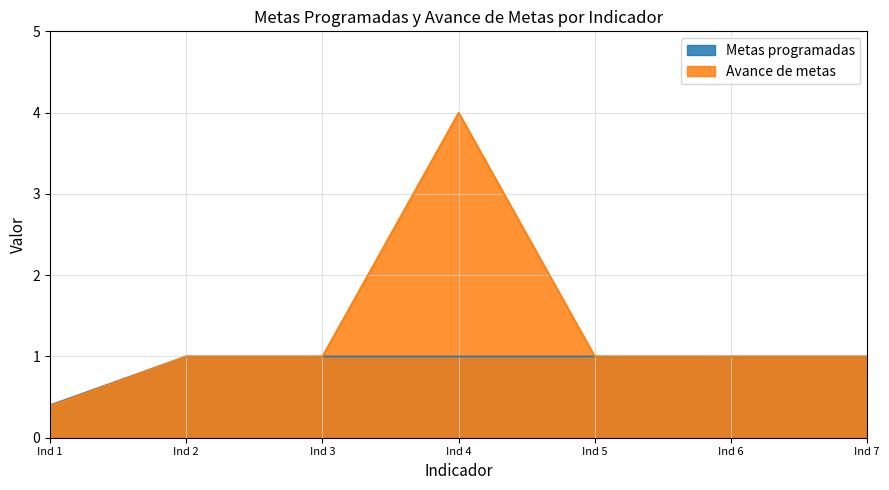

The Avance de metas series shows 1.0 at Ind 5. True or false?

True